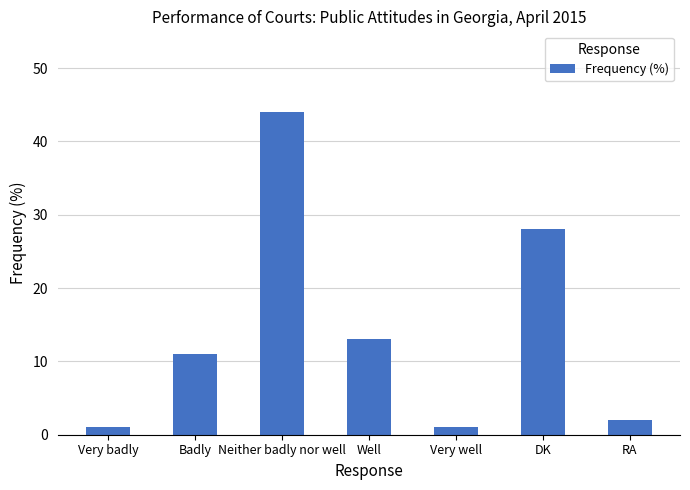

Reading right to left, list all the values displayed in this chart.

RA=2	DK=28	Very well=1	Well=13	Neither badly nor well=44	Badly=11	Very badly=1